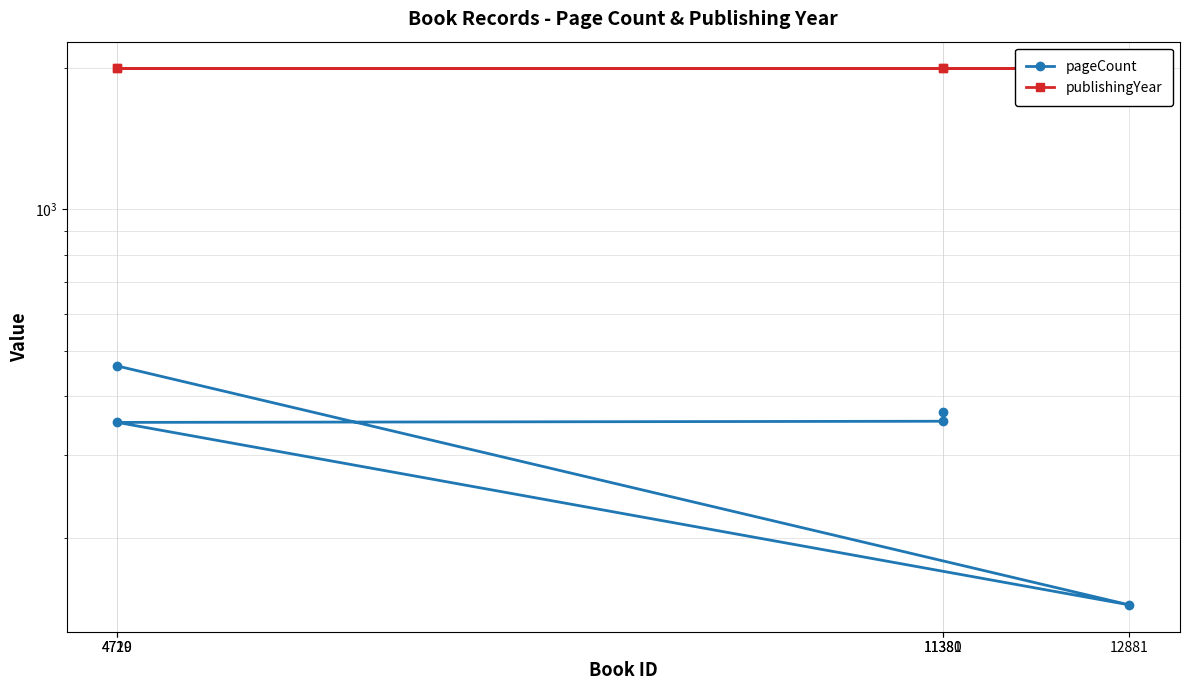

What is the sum of all publishingYear values?

9960